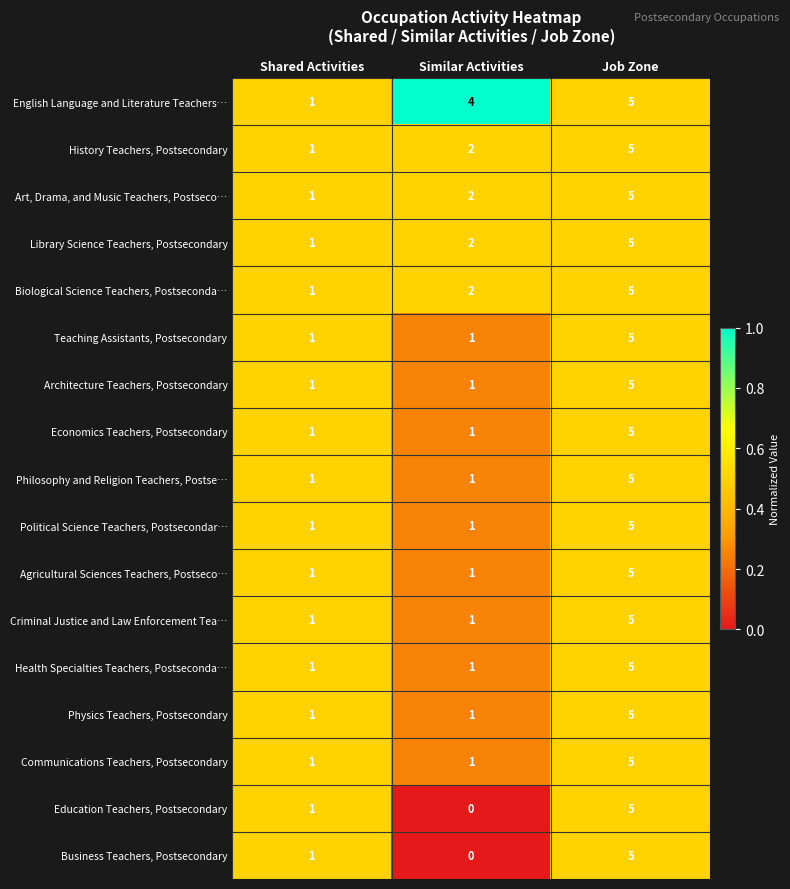

What is the maximum value shown in the chart?

5